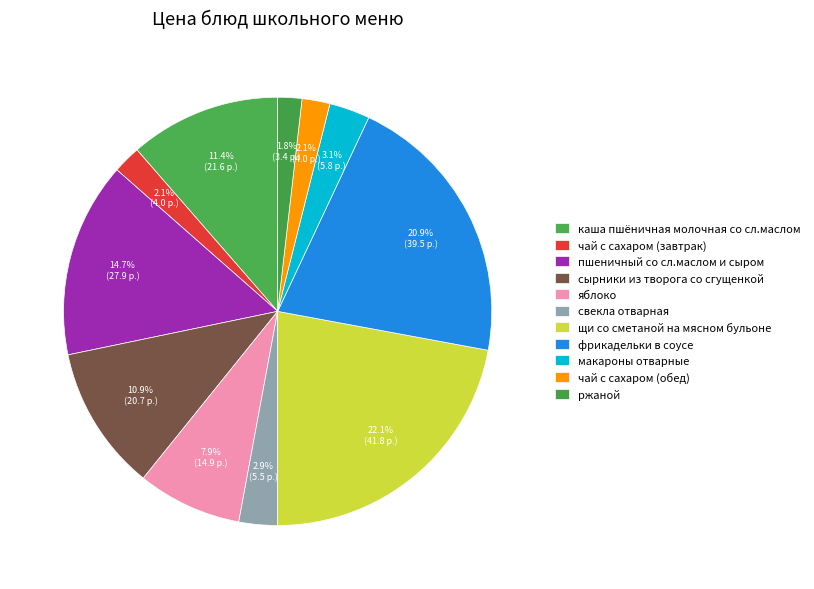

What is the change in value from сырники из творога со сгущенкой to щи со сметаной на мясном бульоне?

+21.1